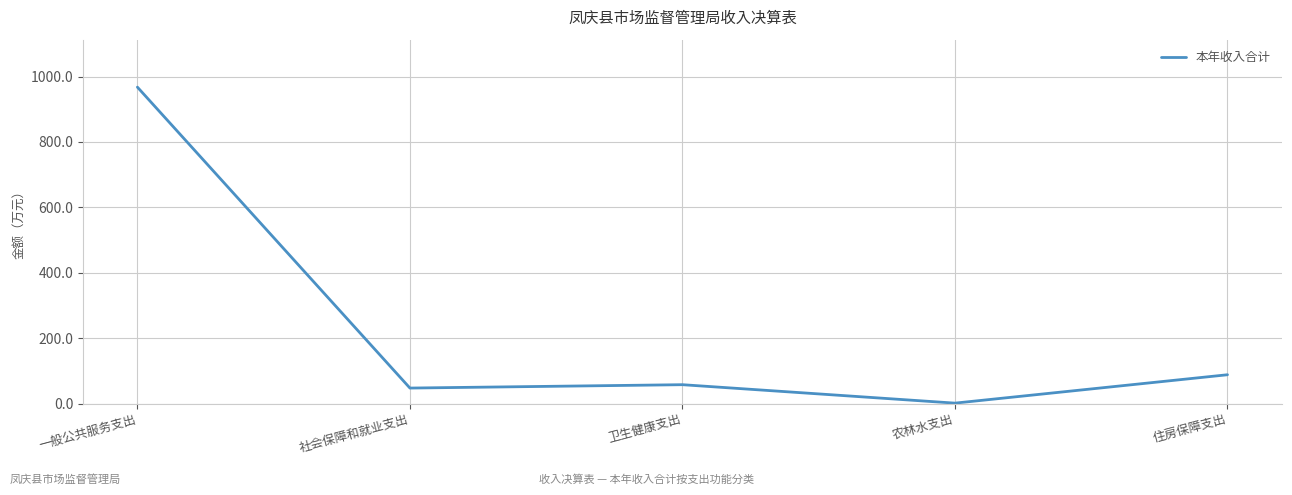

What is the sum of all values?

1162.6